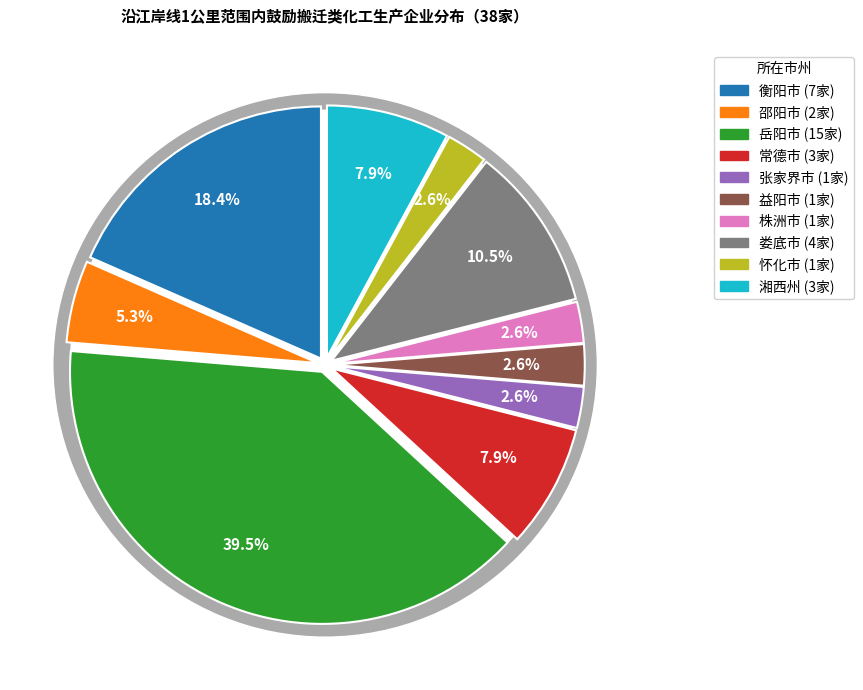

True or false: 岳阳市 accounts for 39% of the total.

True